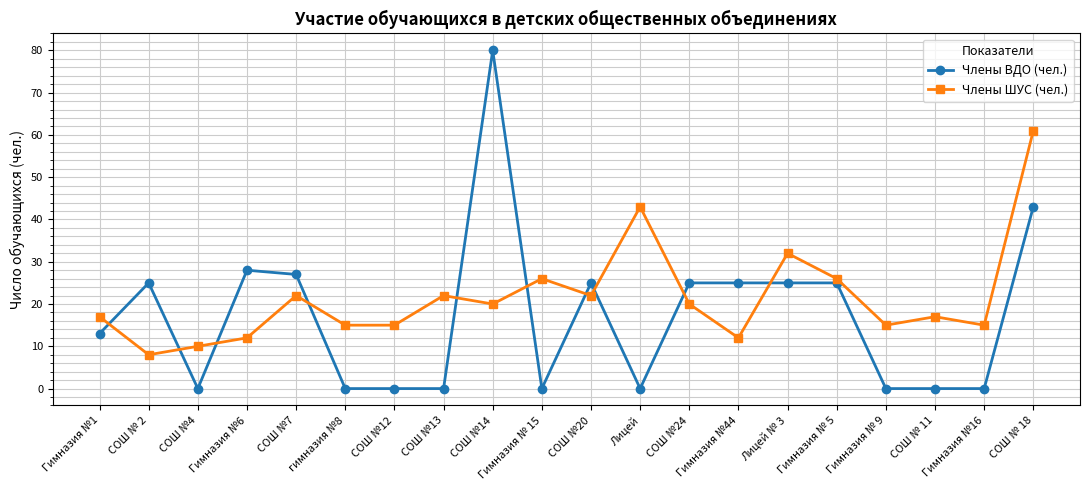

Where is Члены ШУС (чел.) nearest to the value 34?

Лицей № 3